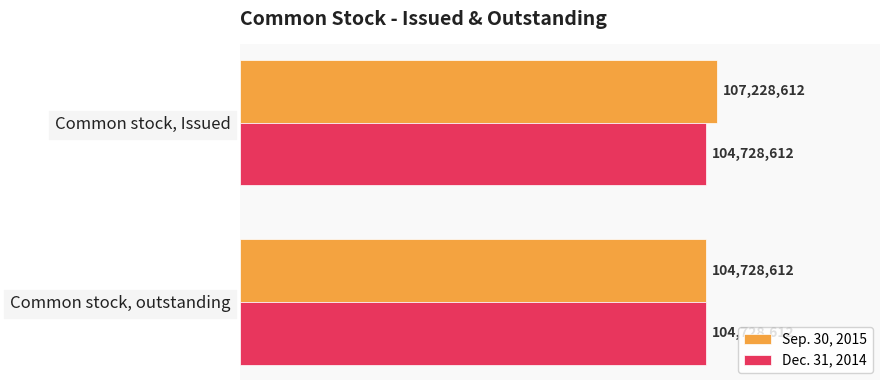

What are all the series names shown in the legend?

Sep. 30, 2015, Dec. 31, 2014